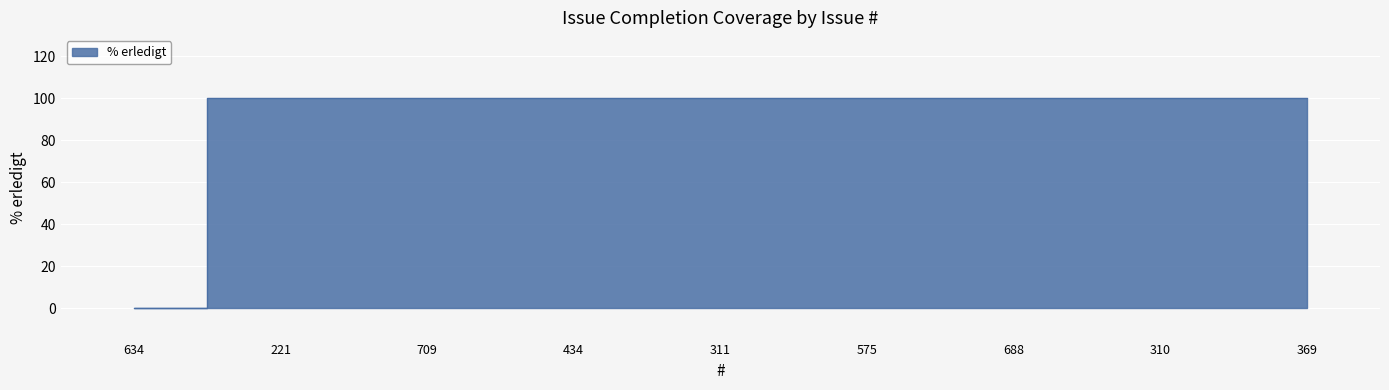

Rank the categories by value from lowest to highest.

634, 221, 709, 434, 311, 575, 688, 310, 369